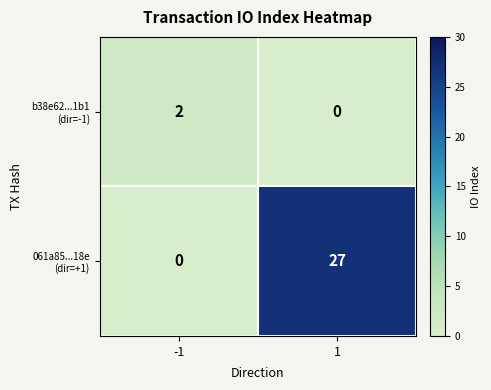

What is the difference between the highest and lowest values at 1?

27